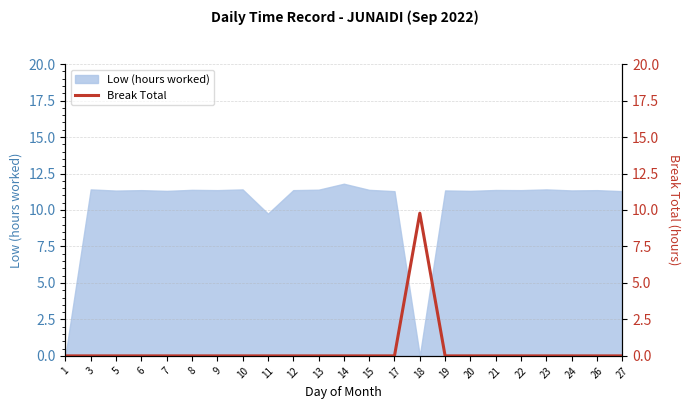

How many values are above zero?

1